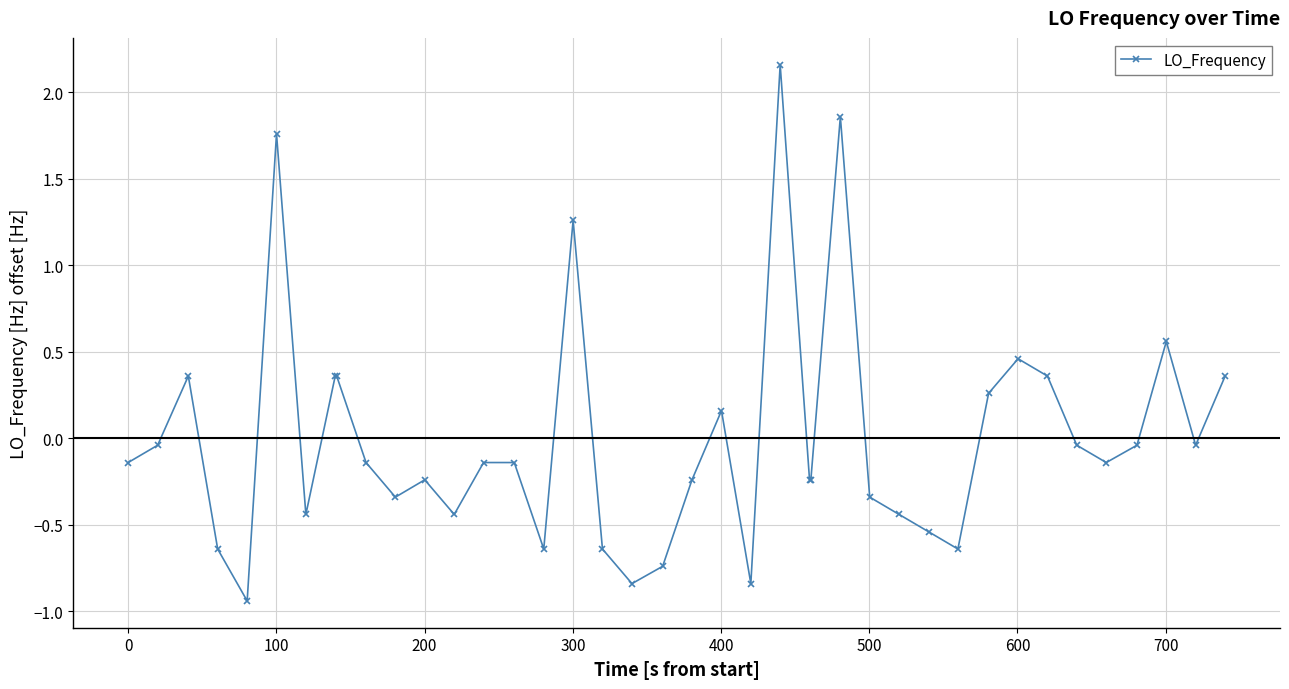

How many values are above zero?

13